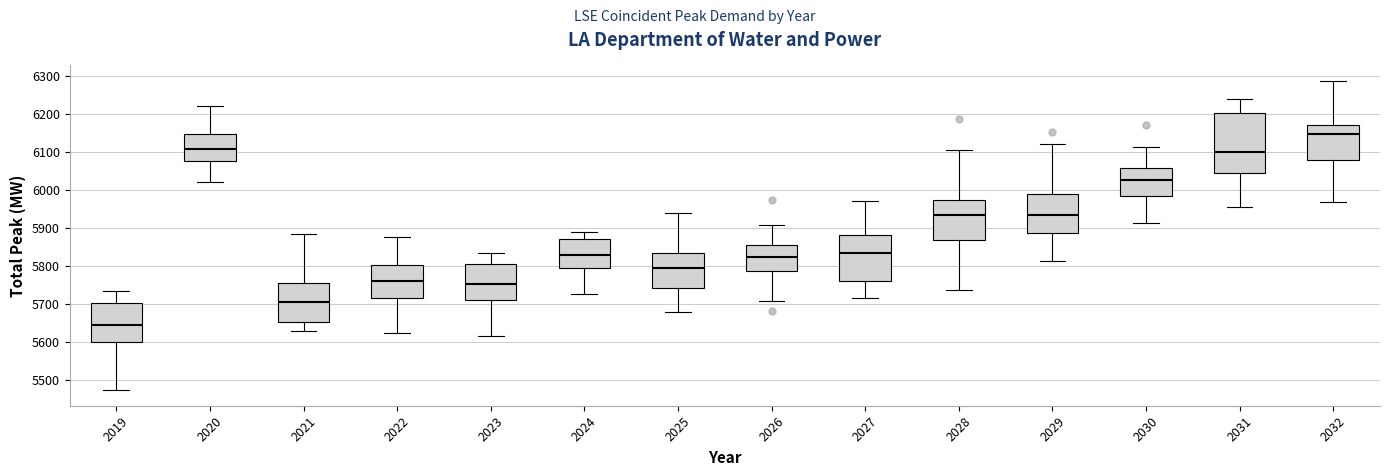

Reading left to right, read every box against the y-axis: the position of its median line, the range the box covers, and the ends of its whiskers. The values are not printed on the chart, so give them approximately, as read against the axis.

2019: median 5650, box 5600 to 5700, whiskers 5470 to 5730
2020: median 6110, box 6080 to 6150, whiskers 6020 to 6220
2021: median 5710, box 5650 to 5750, whiskers 5630 to 5880
2022: median 5760, box 5720 to 5800, whiskers 5620 to 5880
2023: median 5750, box 5710 to 5810, whiskers 5620 to 5840
2024: median 5830, box 5800 to 5870, whiskers 5720 to 5890
2025: median 5790, box 5740 to 5830, whiskers 5680 to 5940
2026: median 5820, box 5790 to 5850, whiskers 5710 to 5910
2027: median 5830, box 5760 to 5880, whiskers 5710 to 5970
2028: median 5930, box 5870 to 5970, whiskers 5740 to 6100
2029: median 5930, box 5890 to 5990, whiskers 5810 to 6120
2030: median 6030, box 5980 to 6060, whiskers 5910 to 6110
2031: median 6100, box 6050 to 6200, whiskers 5960 to 6240
2032: median 6150, box 6080 to 6170, whiskers 5970 to 6290